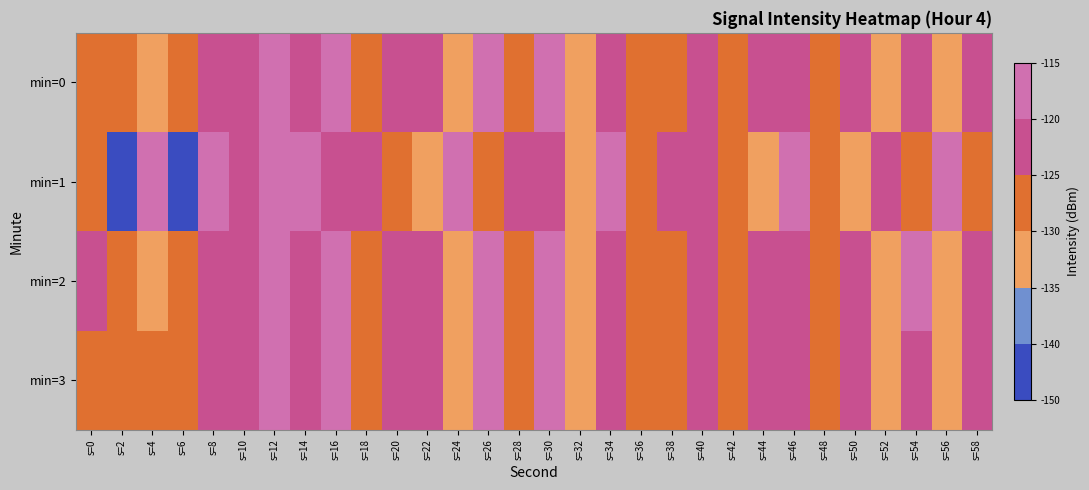

What is the minimum value shown in the chart?

-150.0